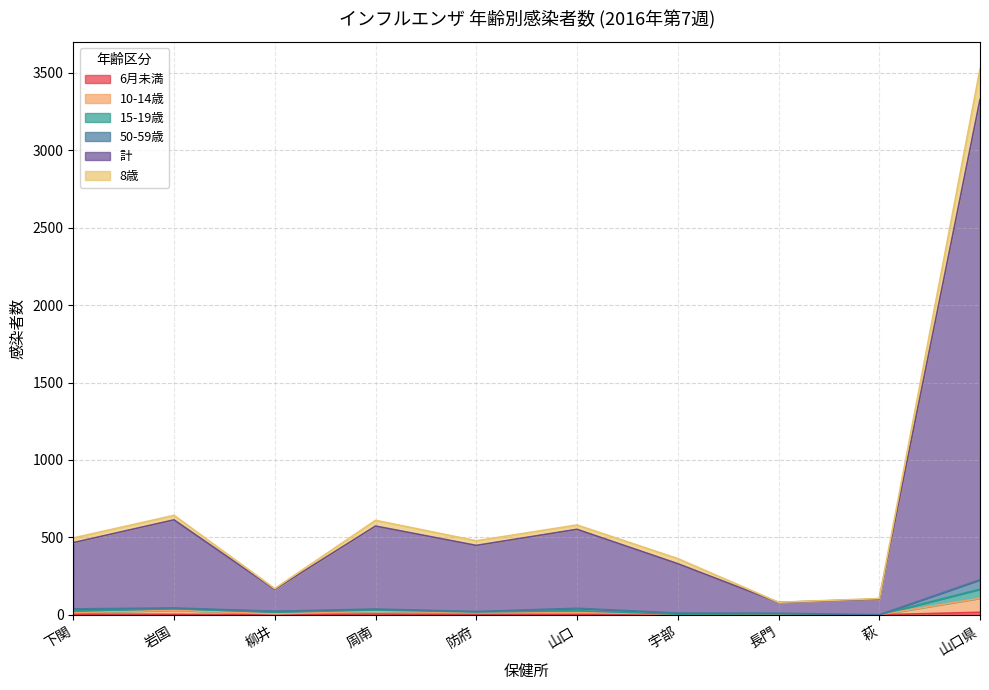

The value of 計 at 柳井 is 113. True or false?

False